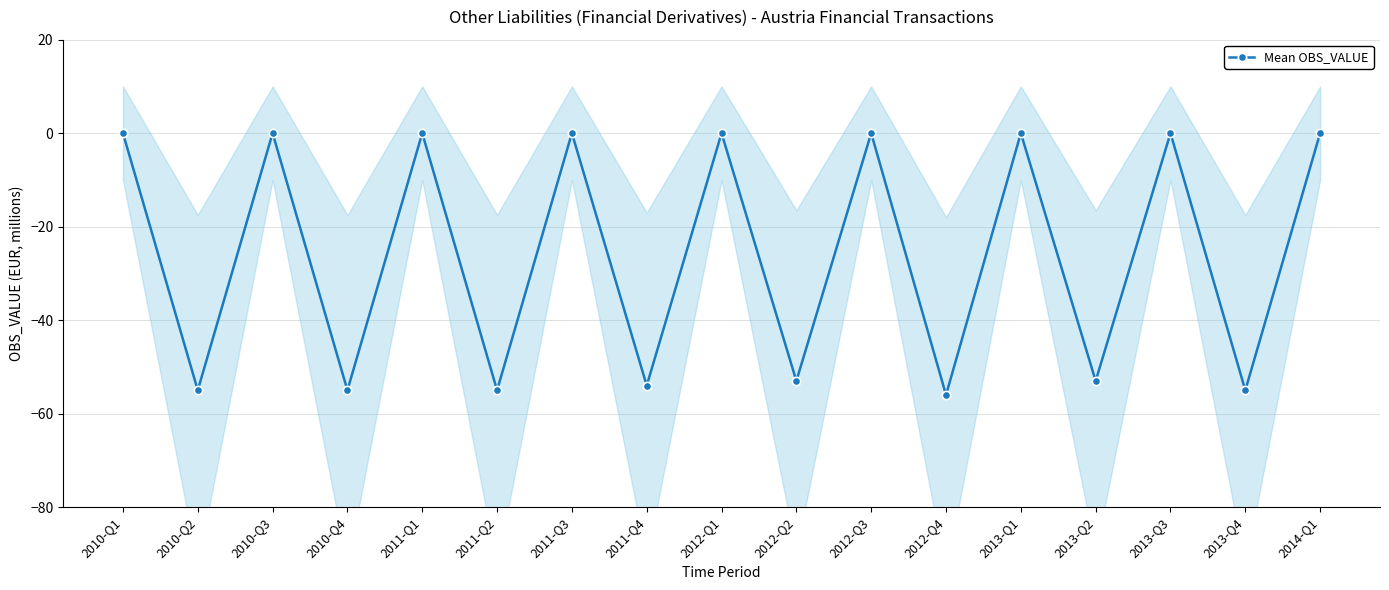

At which category does the chart reach its minimum across all series?

2012-Q4